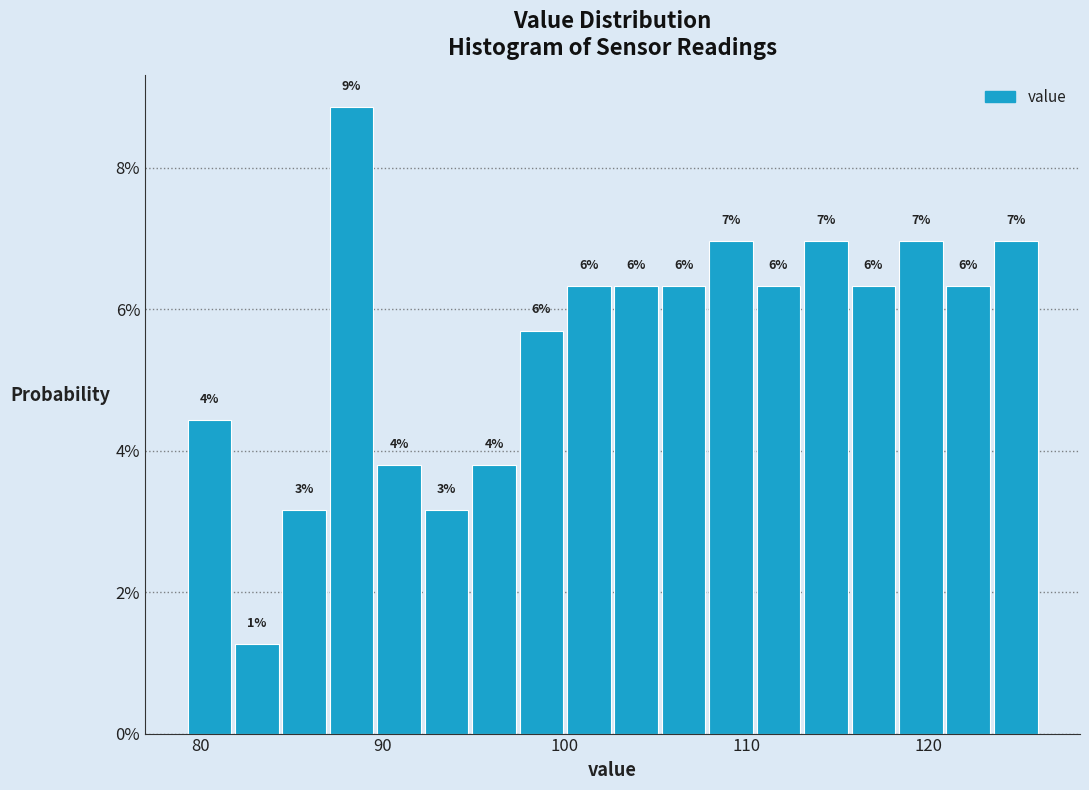

Around what value on the x-axis is the tallest bar? Give the approximate position of its centre, as read against the axis.

88